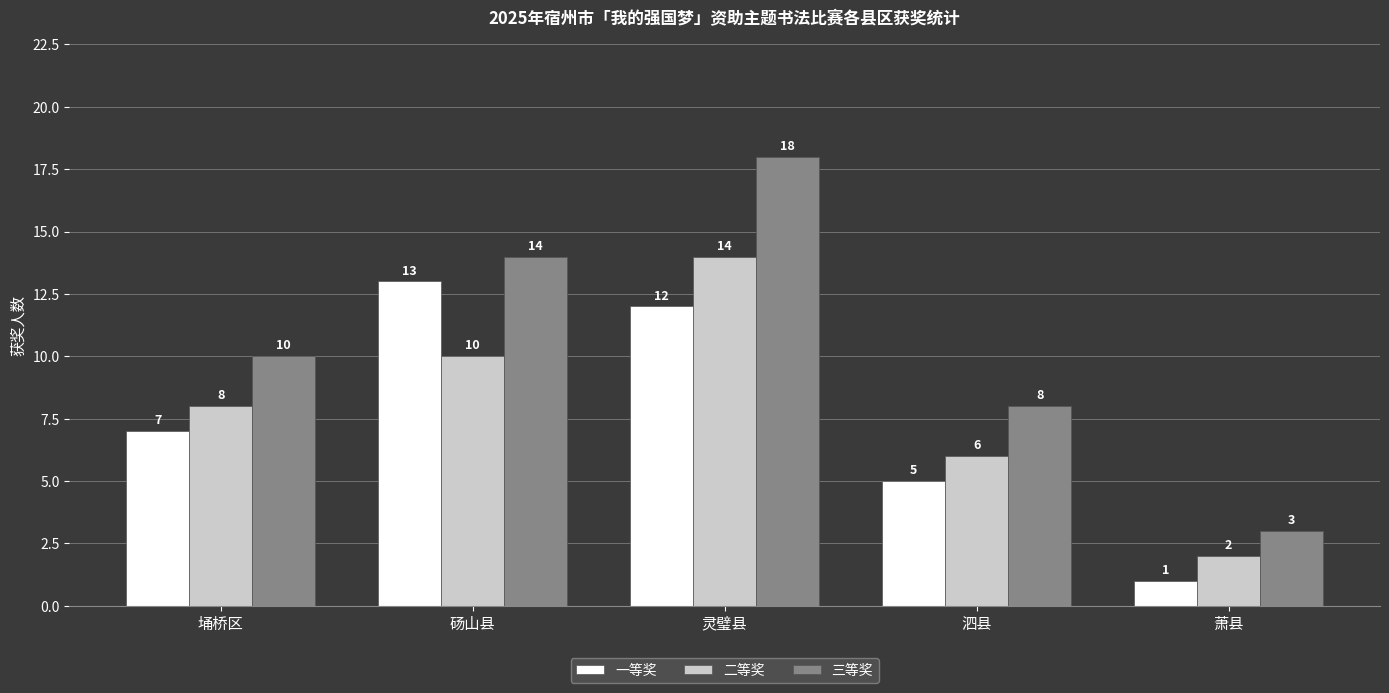

At which label is 二等奖 closest to 8?

埇桥区